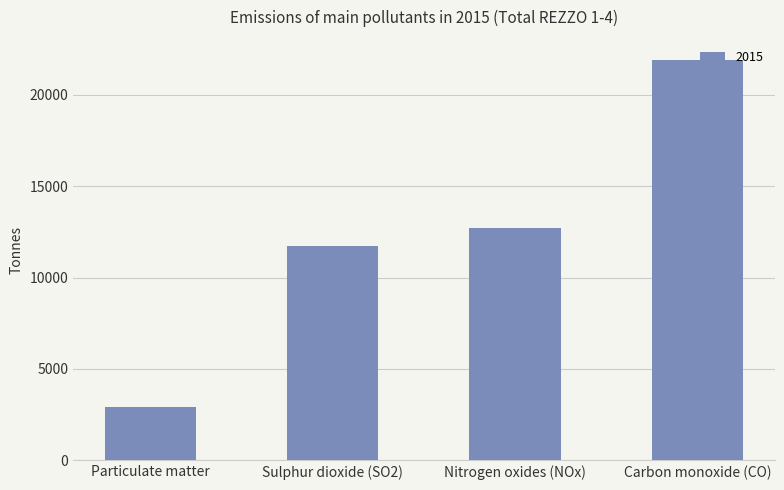

Where does the data first go above 12691?

Nitrogen oxides (NOx)